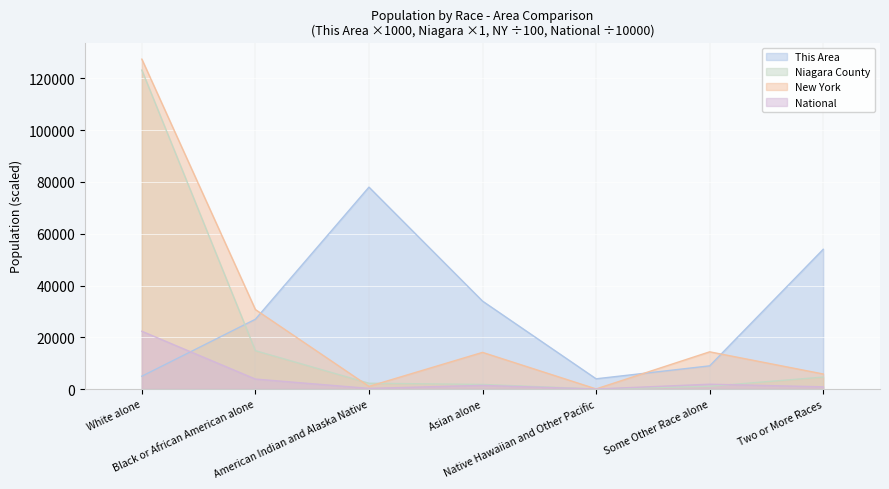

What is the difference between the highest and lowest values at American Indian and Alaska Native?

77706.8